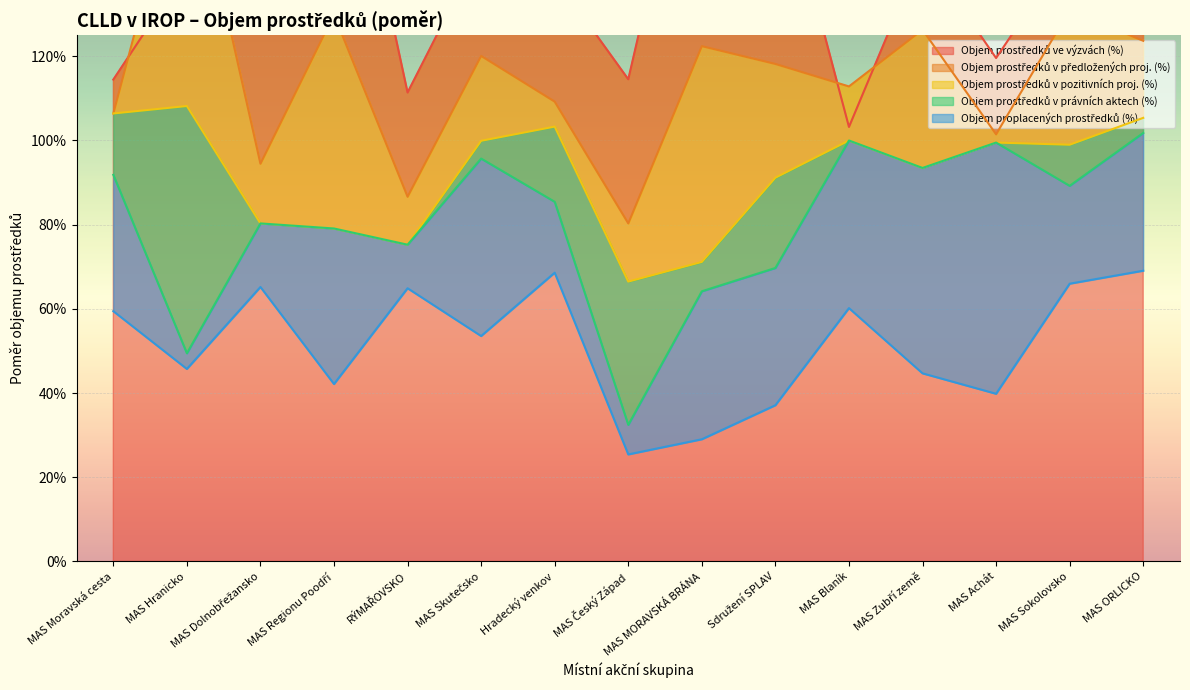

What is the label of the 9th point from the left?

MAS MORAVSKÁ BRÁNA